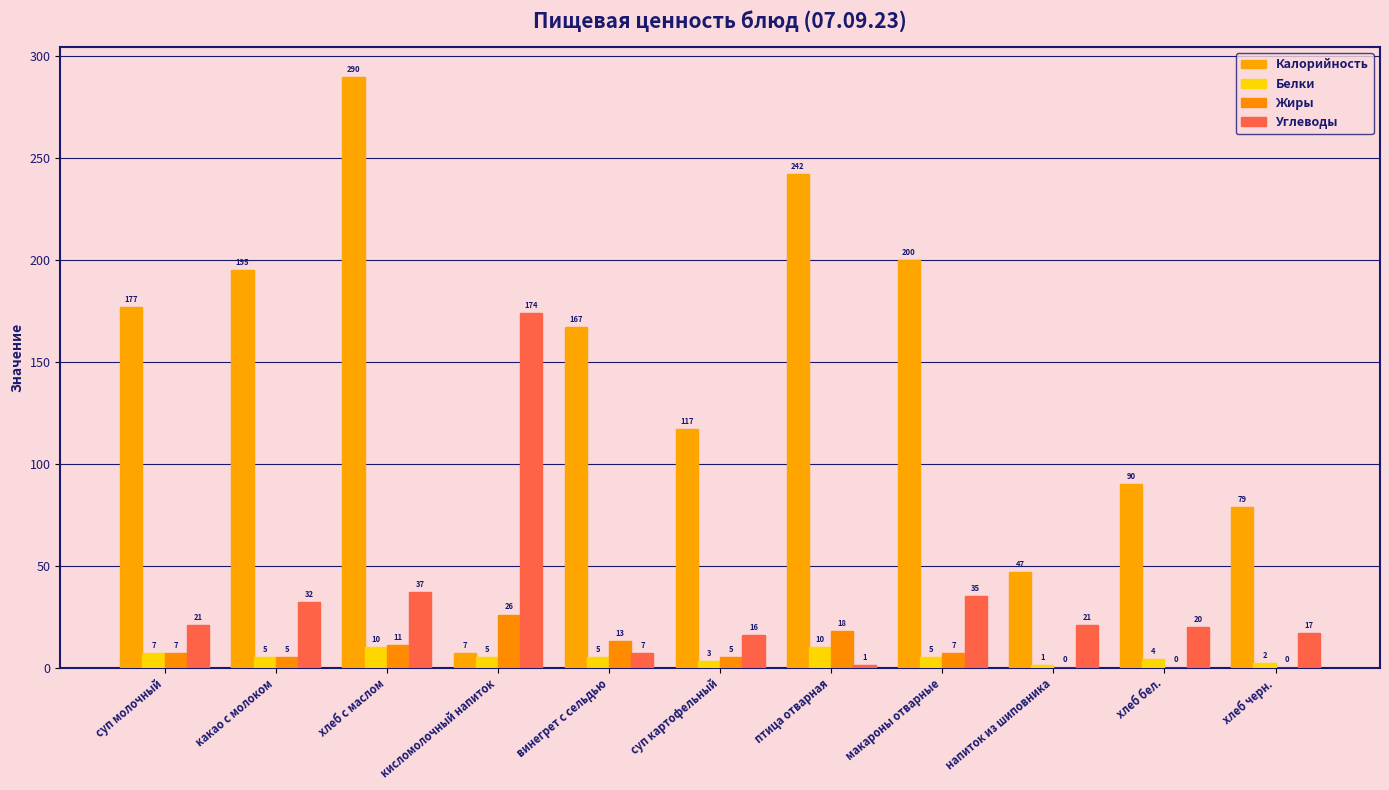

How many data points does each series have?

11